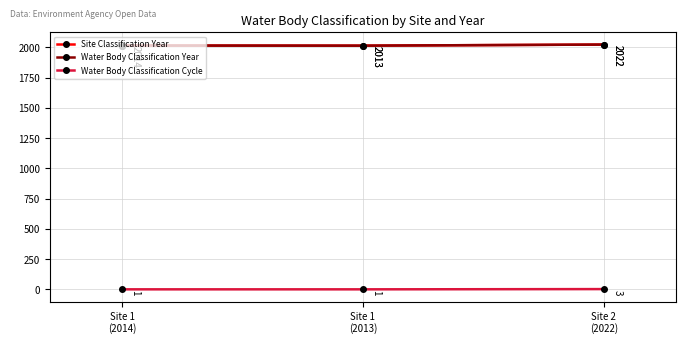

What is the difference between the maximum and minimum values in the Water Body Classification Year series?

9